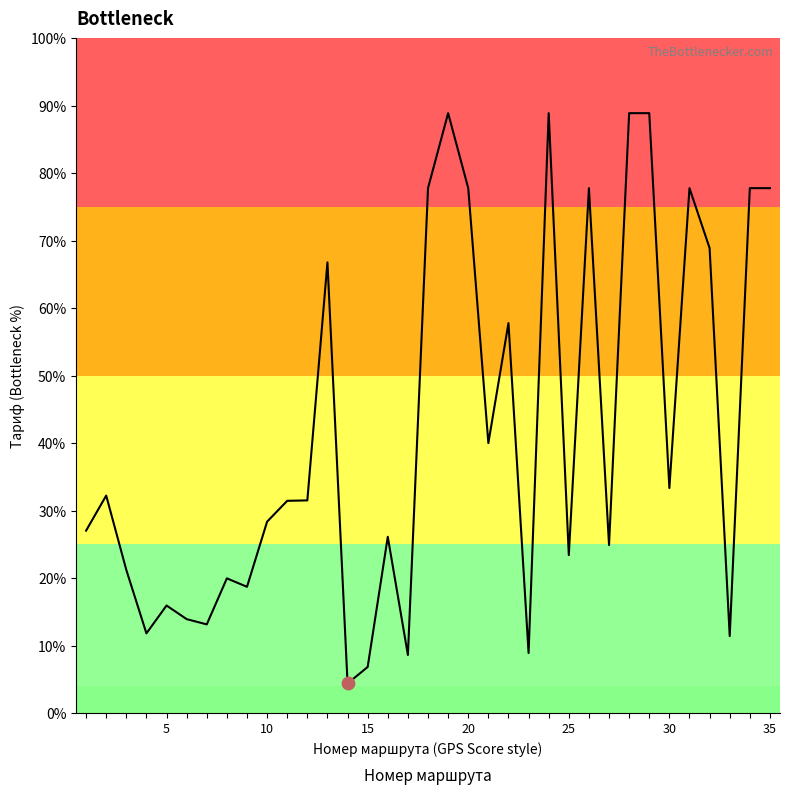

Does the chart have visible grid lines?

No